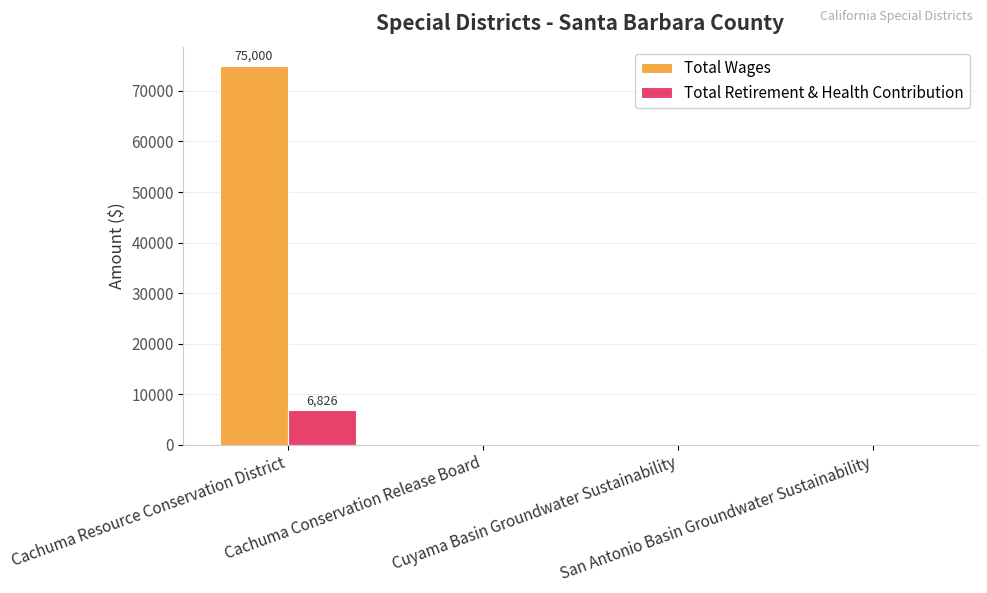

Is the value of Total Wages at Cachuma Resource Conservation District greater than the value of Total Retirement & Health Contribution at Cuyama Basin Groundwater Sustainability?

Yes